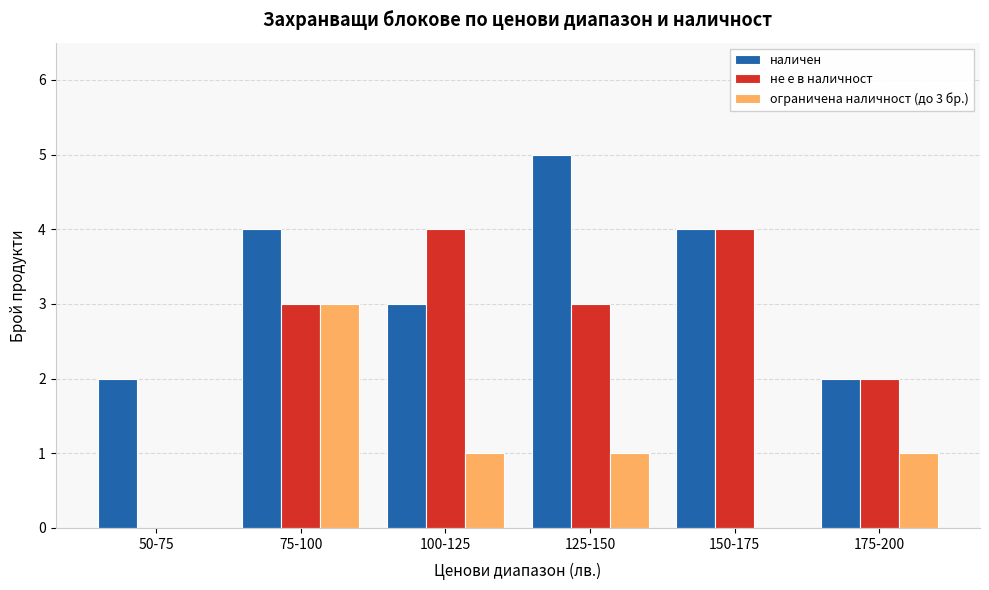

Which series changed the most between 50-75 and 175-200?

не е в наличност